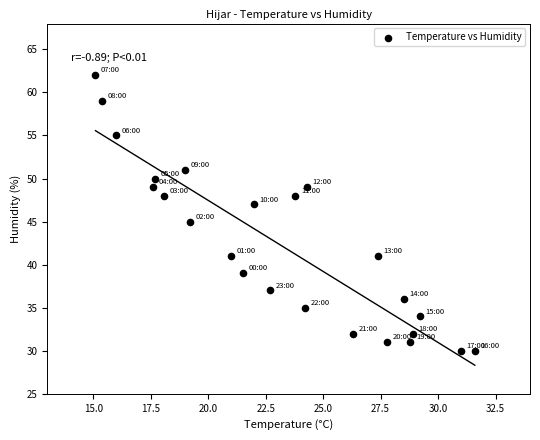

What is the range of Y values (max minus min)?

32